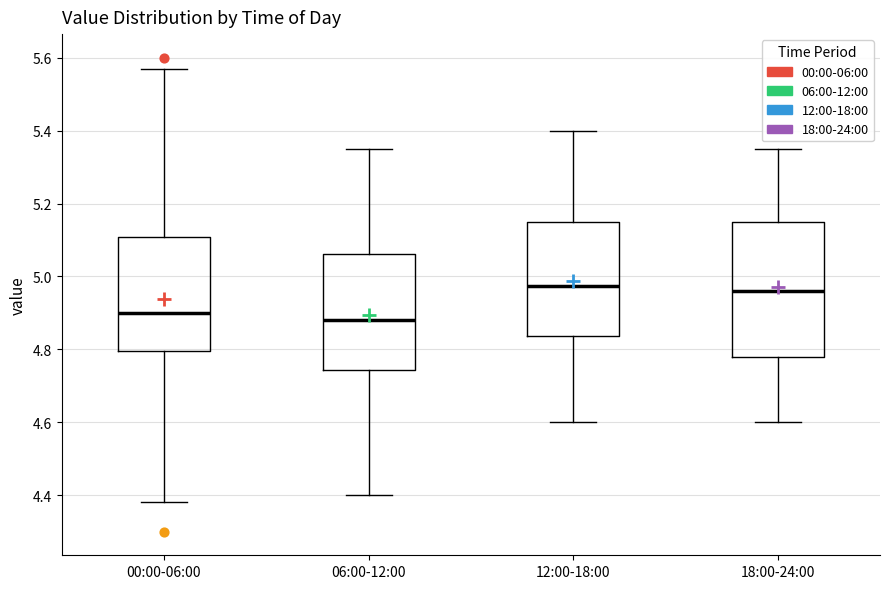

Where is the lower edge of the box for 18:00-24:00 on the y-axis? The values are not printed on the chart, so give them approximately, as read against the axis.

4.78